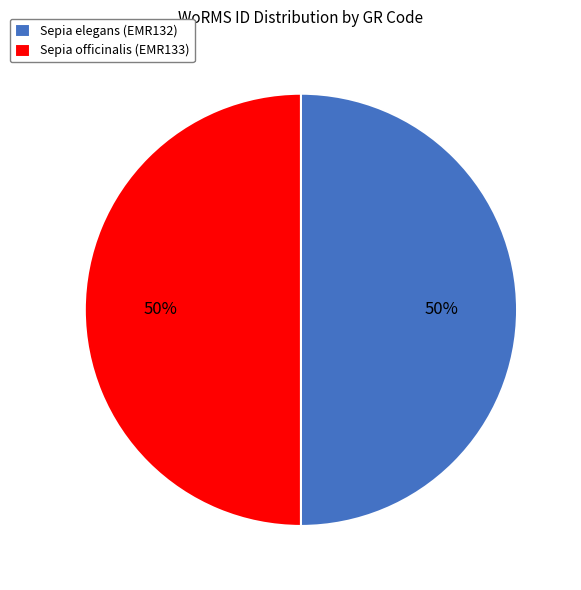

To the nearest percent, what is the combined percentage of Sepia elegans (EMR132) and Sepia officinalis (EMR133)?

100%